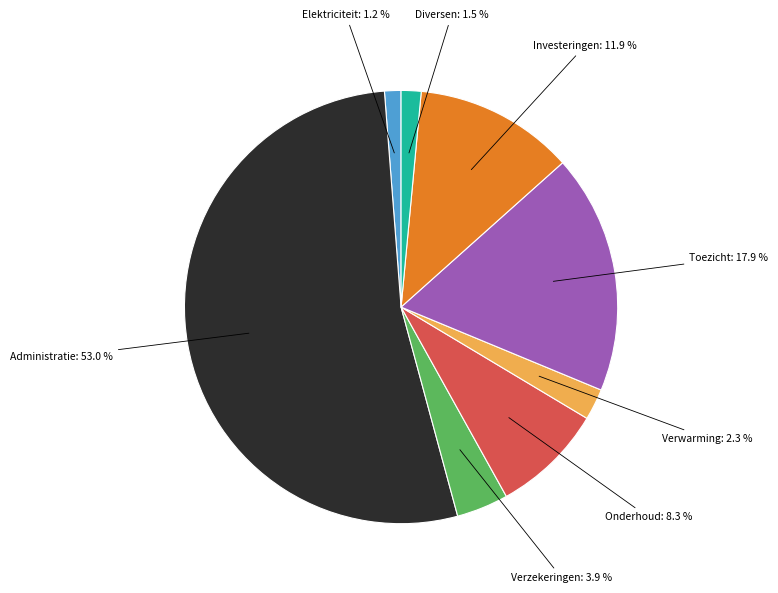

Does any single category account for the majority?

Yes